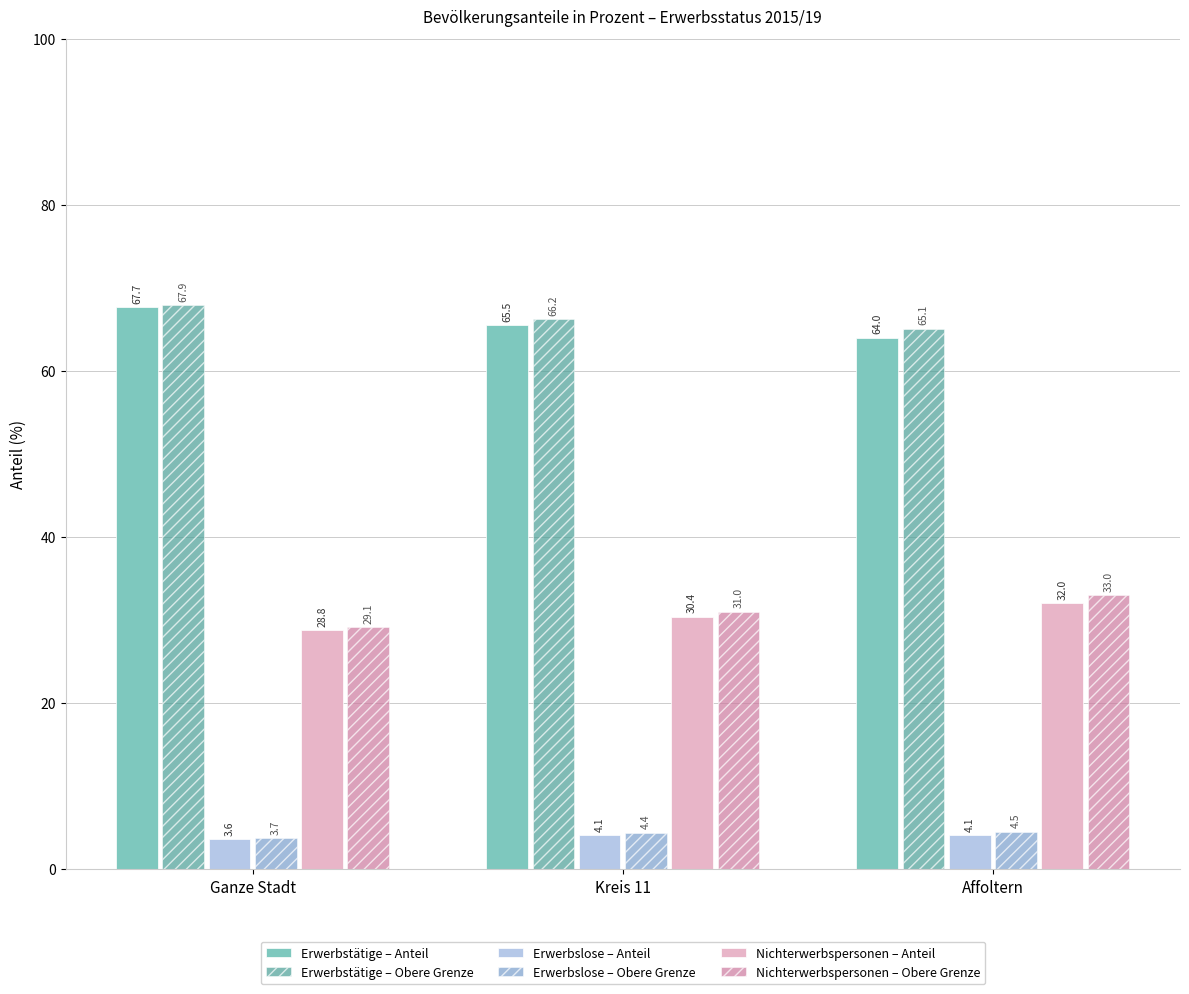

Which series has the largest total across all categories?

Erwerbstätige – Obere Grenze